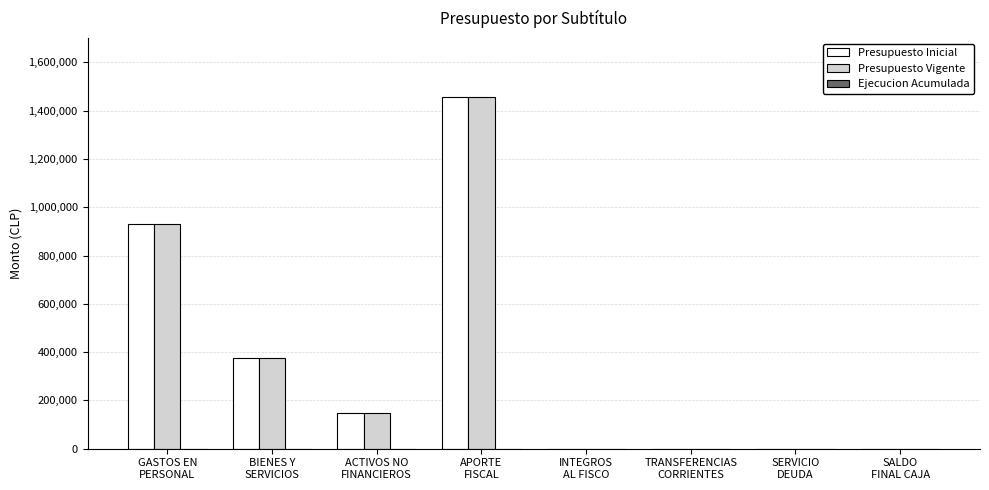

The value of Presupuesto Inicial at INTEGROS
AL FISCO is 20. True or false?

True